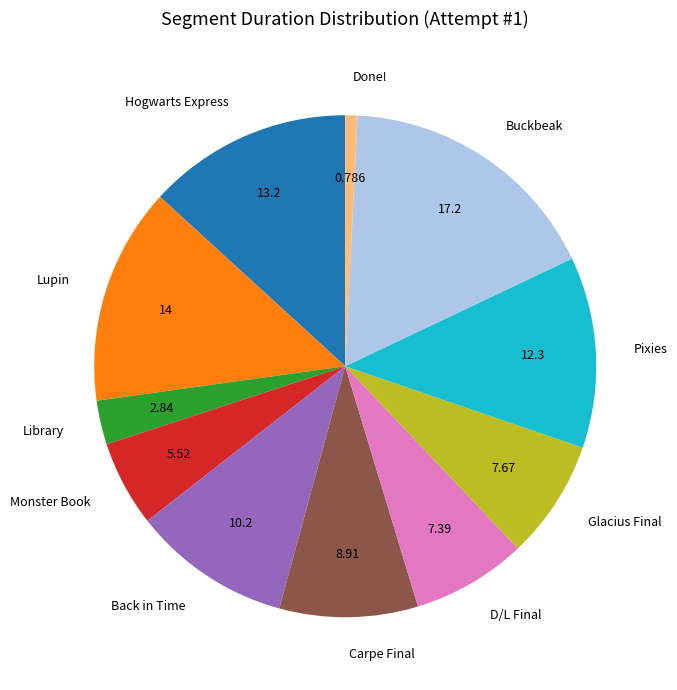

Count the number of slices in the pie.

11